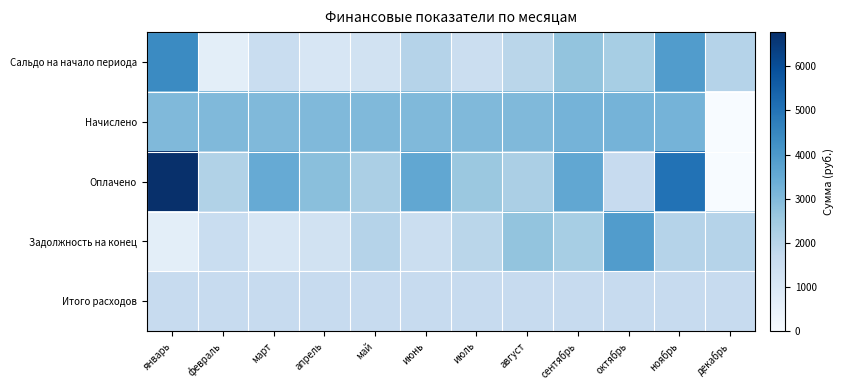

Between сентябрь and июнь, which is larger?

сентябрь